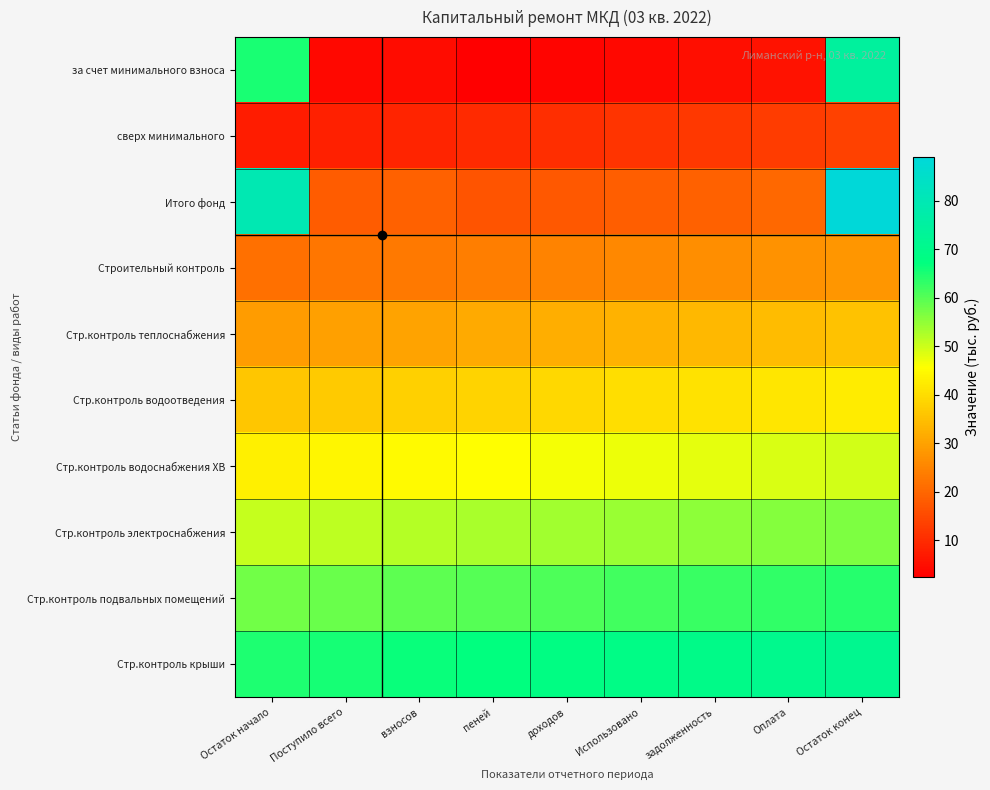

What is the maximum value shown in the chart?

88.9